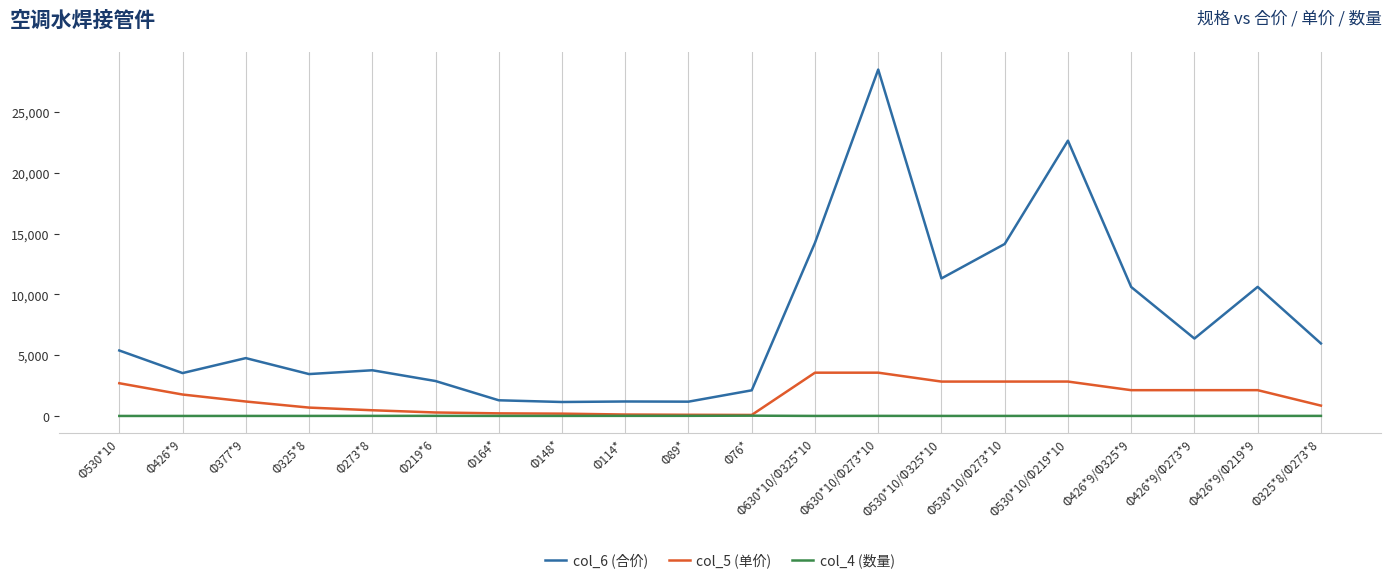

Which series has the largest range (max minus min)?

col_6 (合价)